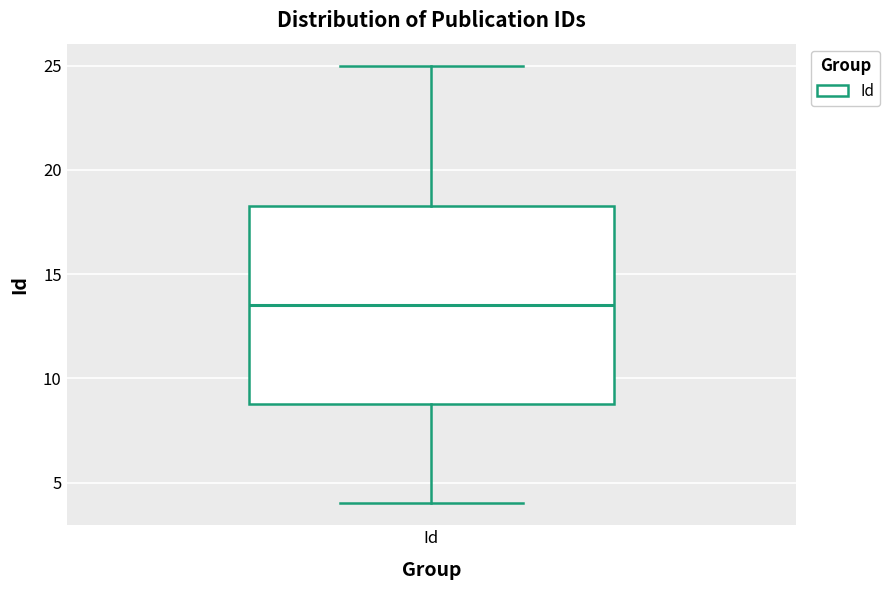

Read this box plot against the y-axis: the position of the median line, the range covered by the box, and the ends of both whiskers. The values are not printed on the chart, so give them approximately, as read against the axis.

median 13.5, box 9.0 to 18.5, whiskers 4.0 to 25.0